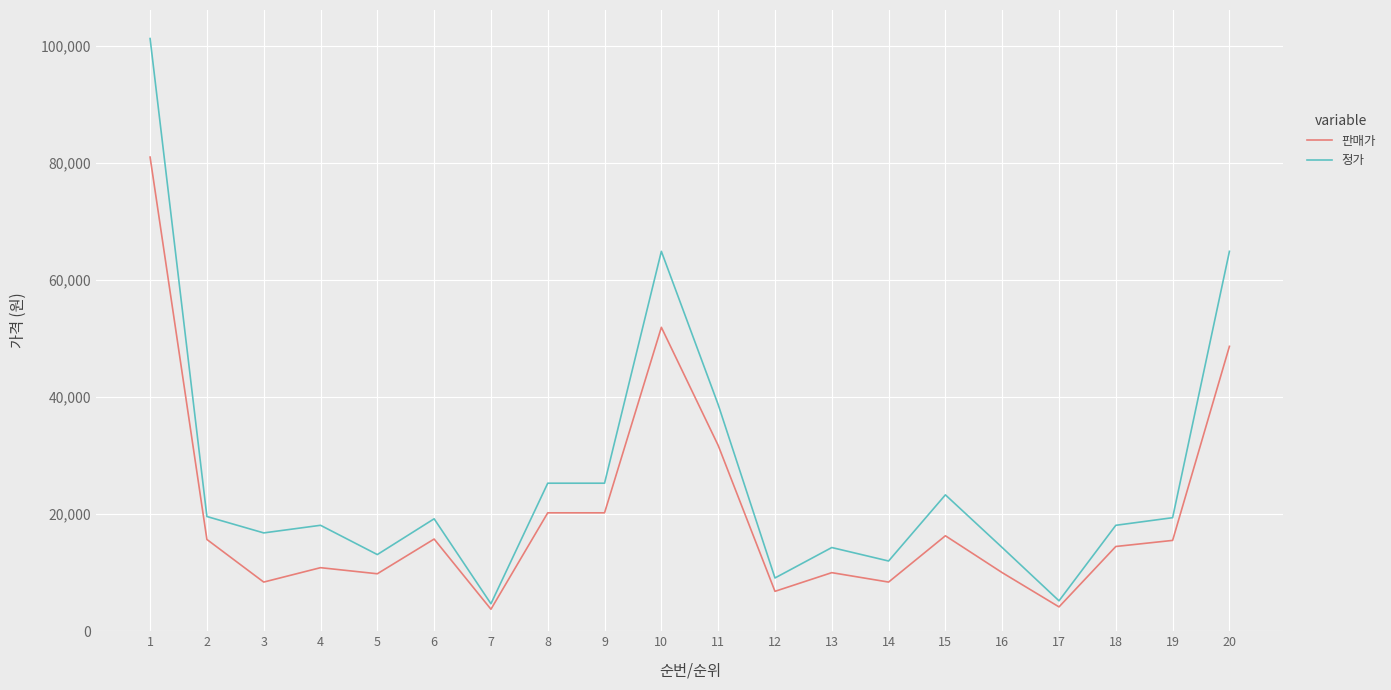

True or false: 판매가 and 정가 intersect in this chart.

False